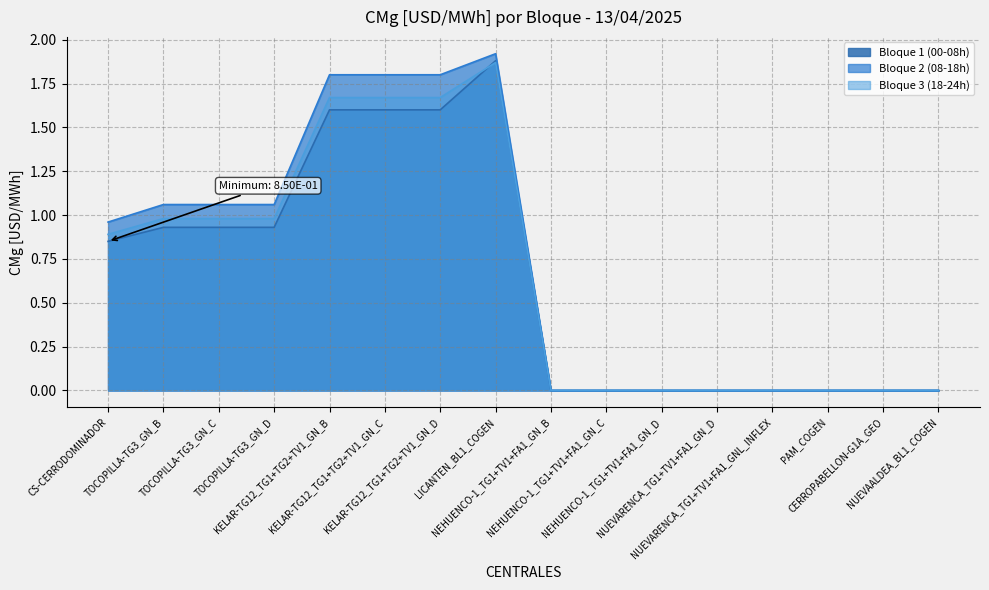

Reading right to left, transcribe all the data shown in this chart.

Bloque 1 (00-08h): 0.0	0.0	0.0	0.0	0.0	0.0	0.0	0.0	1.9	1.6	1.6	1.6	0.9	0.9	0.9	0.8
Bloque 2 (08-18h): 0.0	0.0	0.0	0.0	0.0	0.0	0.0	0.0	1.9	1.8	1.8	1.8	1.1	1.1	1.1	1.0
Bloque 3 (18-24h): 0.0	0.0	0.0	0.0	0.0	0.0	0.0	0.0	1.9	1.7	1.7	1.7	1.0	1.0	1.0	0.9